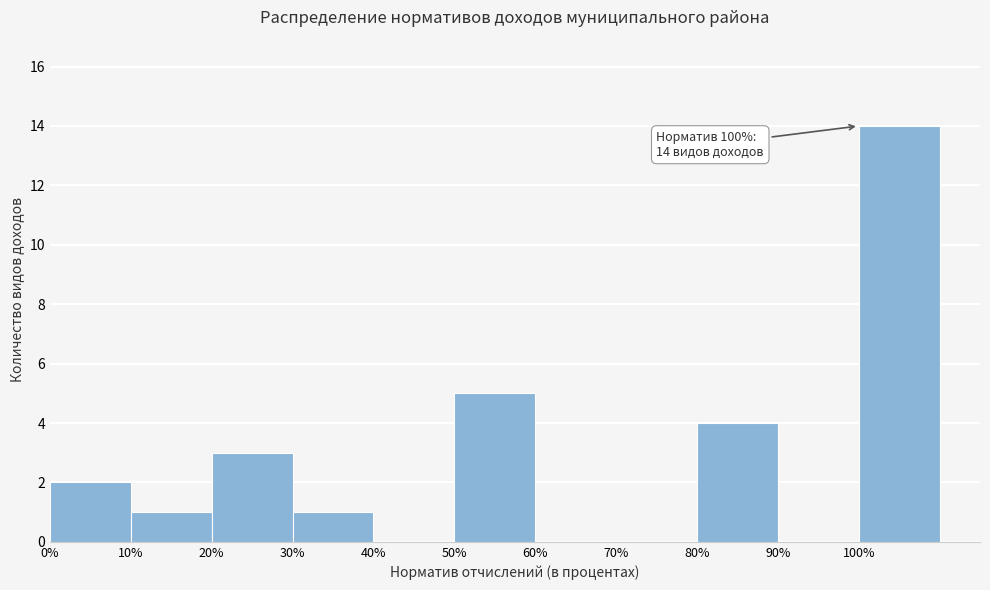

Over which range of the x-axis is the bar tallest?

100 to 110